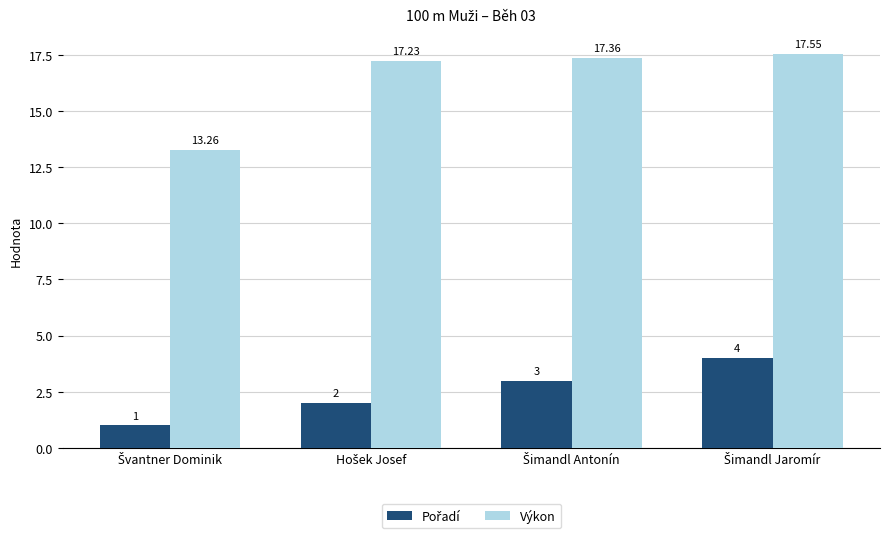

Which series has the largest total across all categories?

Výkon